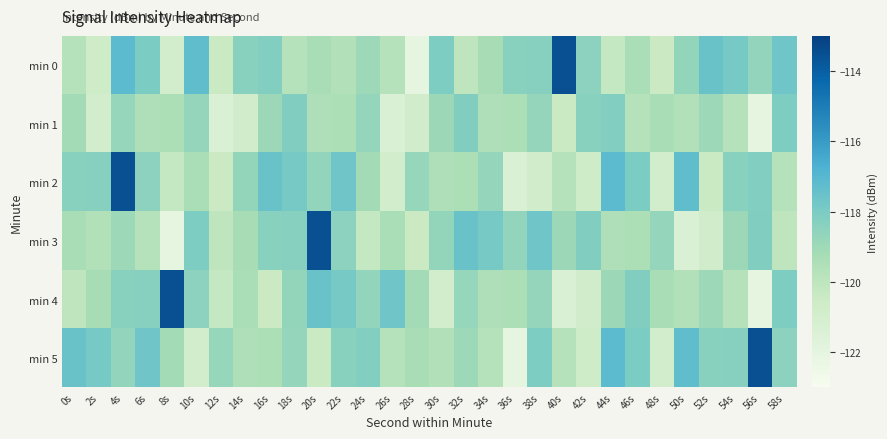

Which series changed the most between 14s and 28s?

min 0